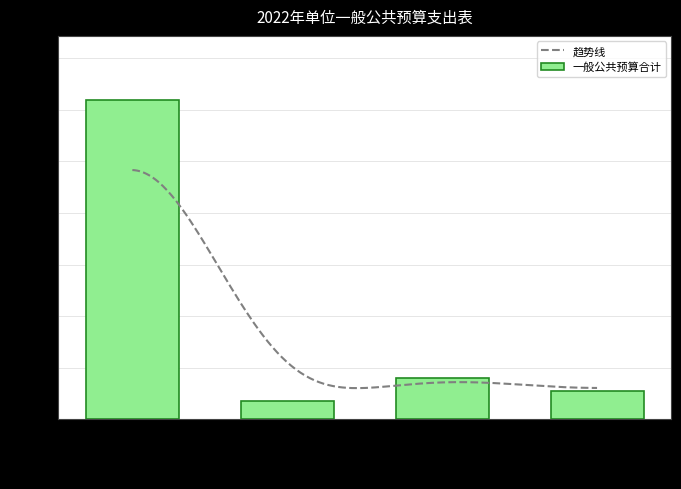

Reading right to left, transcribe all the data shown in this chart.

住房保障支出=5.5	社会保障和就业支出=8.0	卫生健康支出=3.4	文化旅游体育与传媒支出=62.0